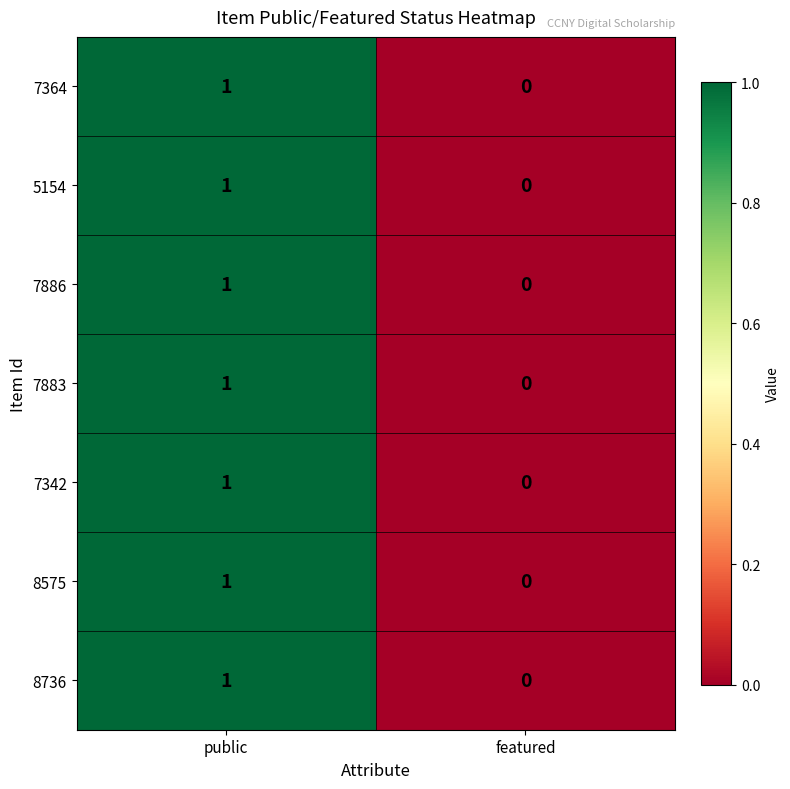

Which label corresponds to the smallest value in the chart?

featured